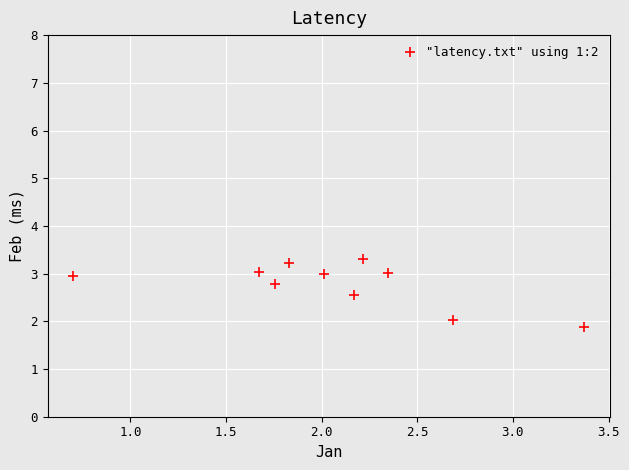

What is the average X value?

2.1